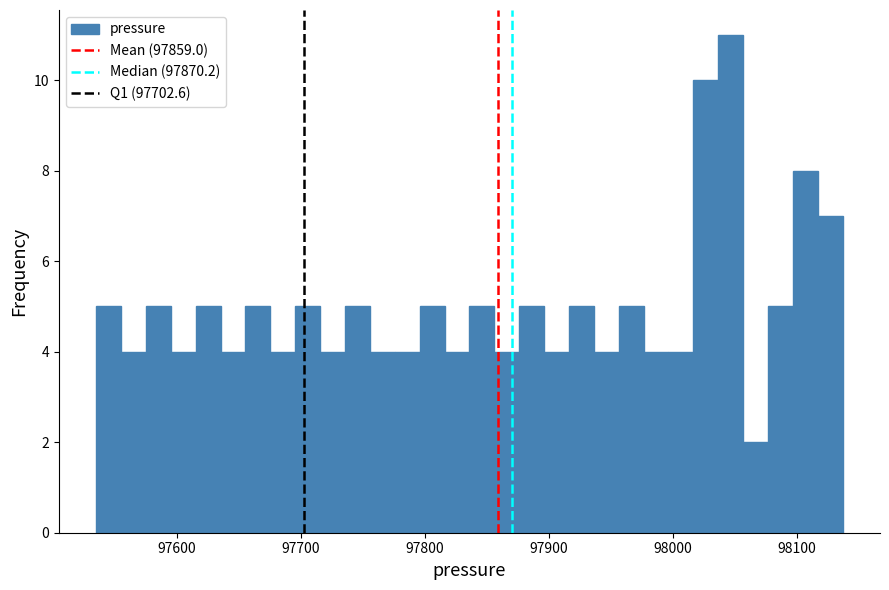

Read against the x-axis, roughly where is the centre of the tallest bar?

98050